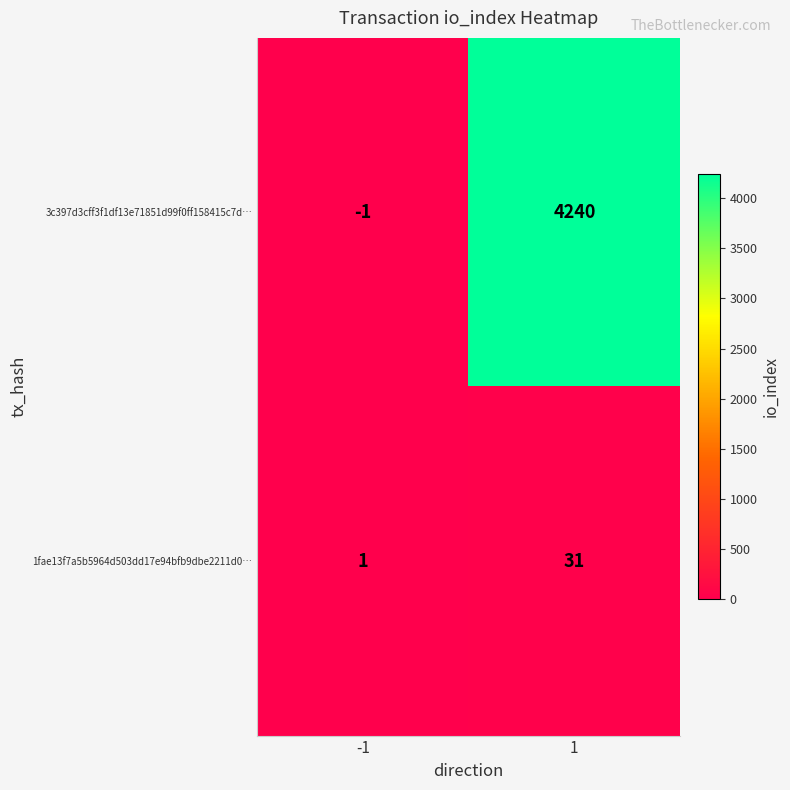

What is the sum of all 1fae13f7a5b5964d503dd17e94bfb9dbe2211d0… values?

32